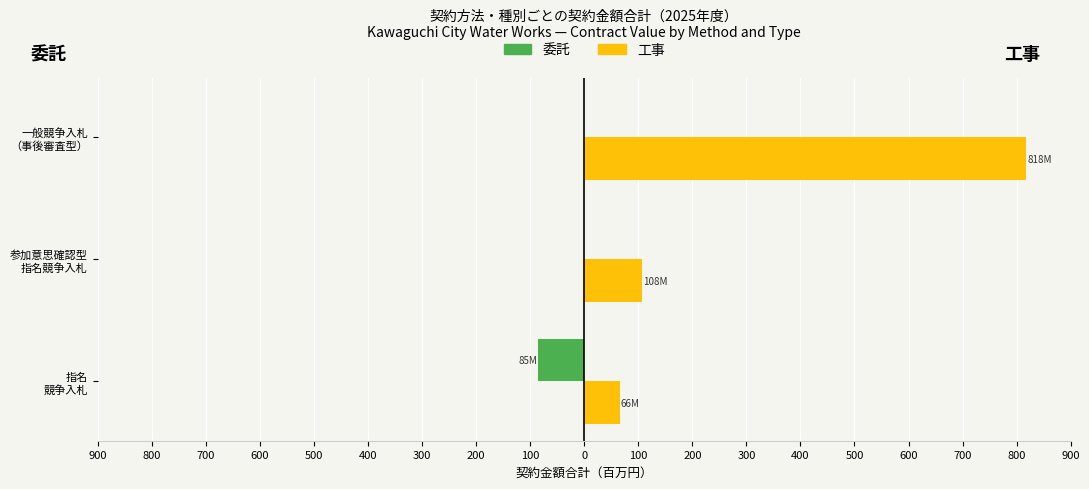

What are all the series names shown in the legend?

委託, 工事